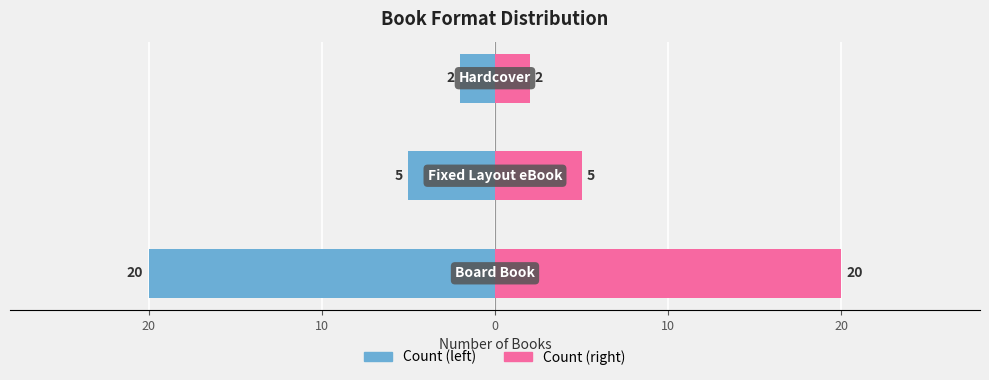

The Count (blue) series shows -2 at 0. True or false?

True